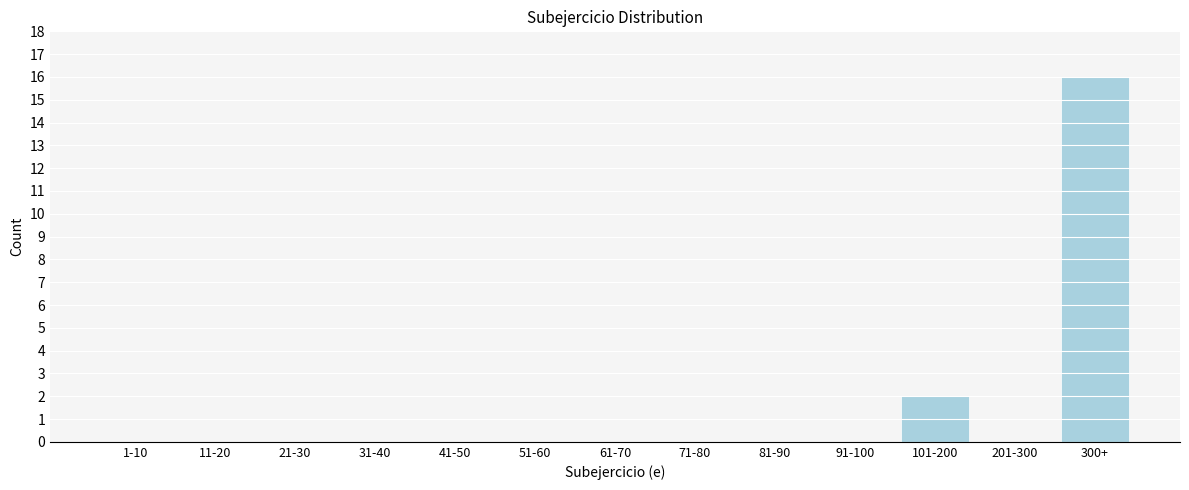

Reading left to right, list all the values displayed in this chart.

1-10=0	11-20=0	21-30=0	31-40=0	41-50=0	51-60=0	61-70=0	71-80=0	81-90=0	91-100=0	101-200=2	201-300=0	300+=16